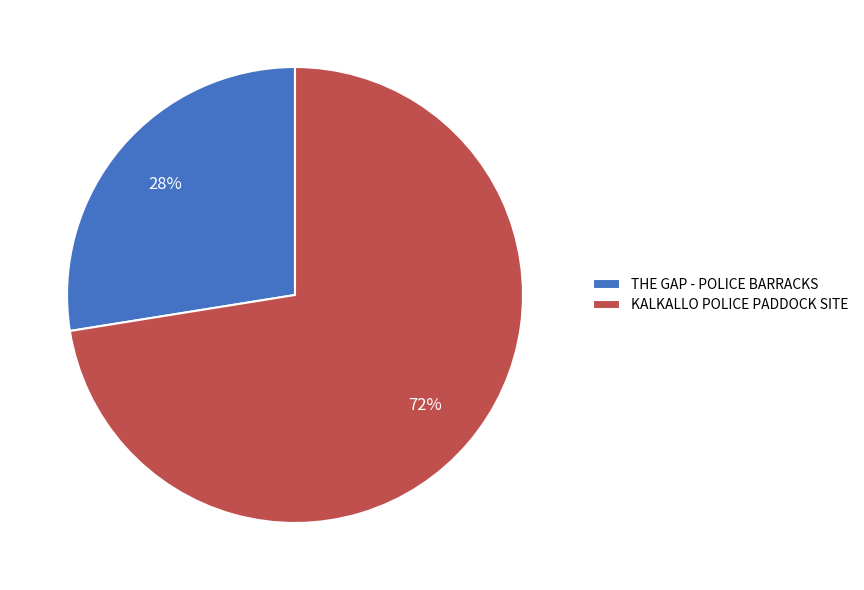

Which slice is the largest?

KALKALLO POLICE PADDOCK SITE